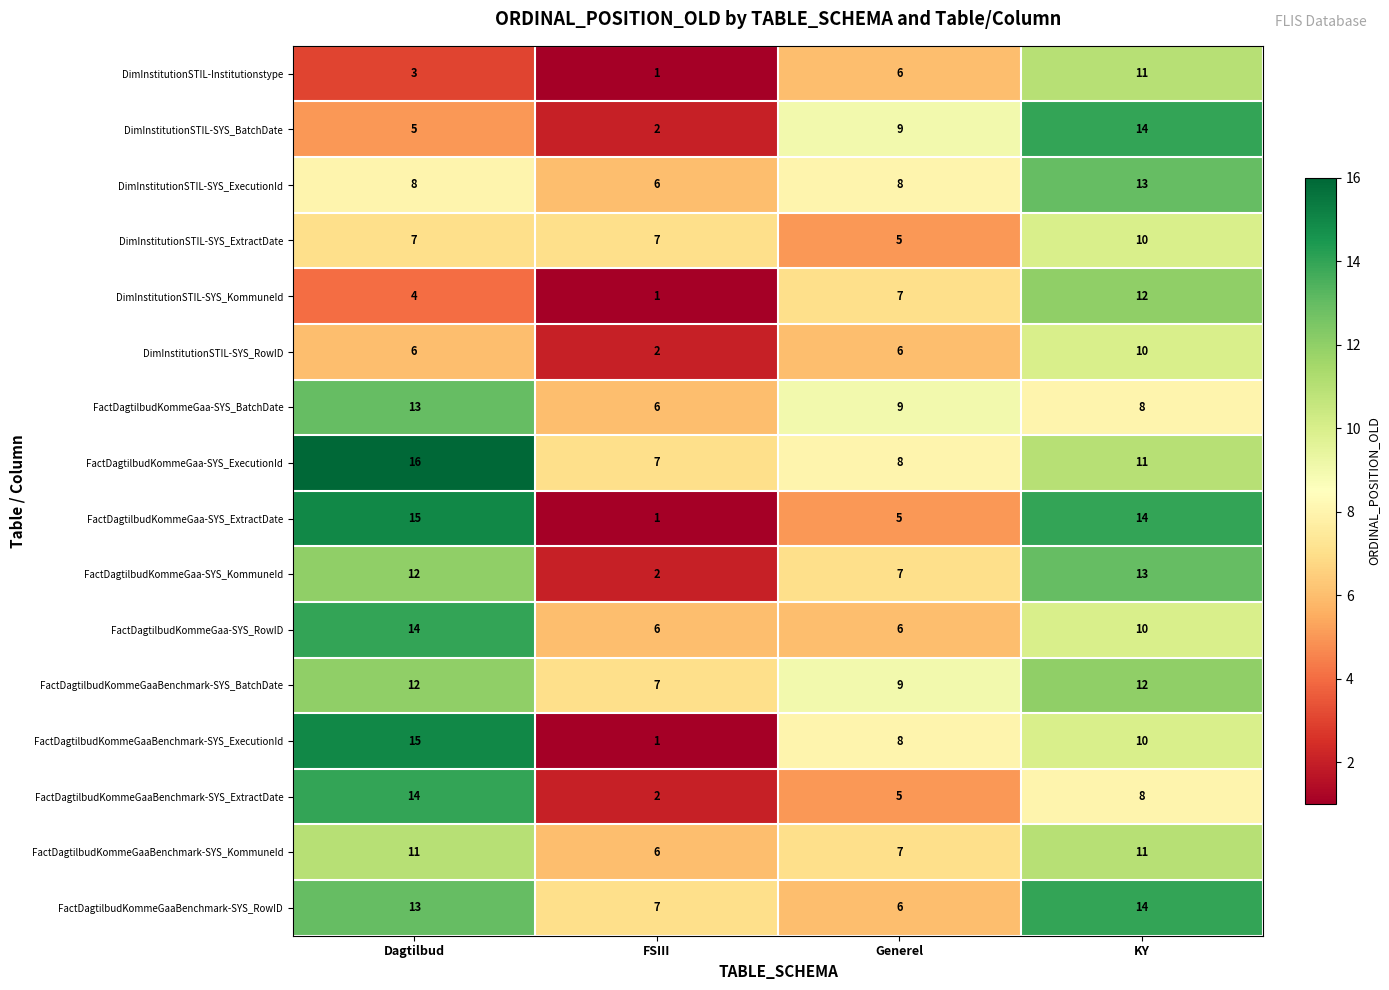

At which category is the sum across all series the highest?

KY